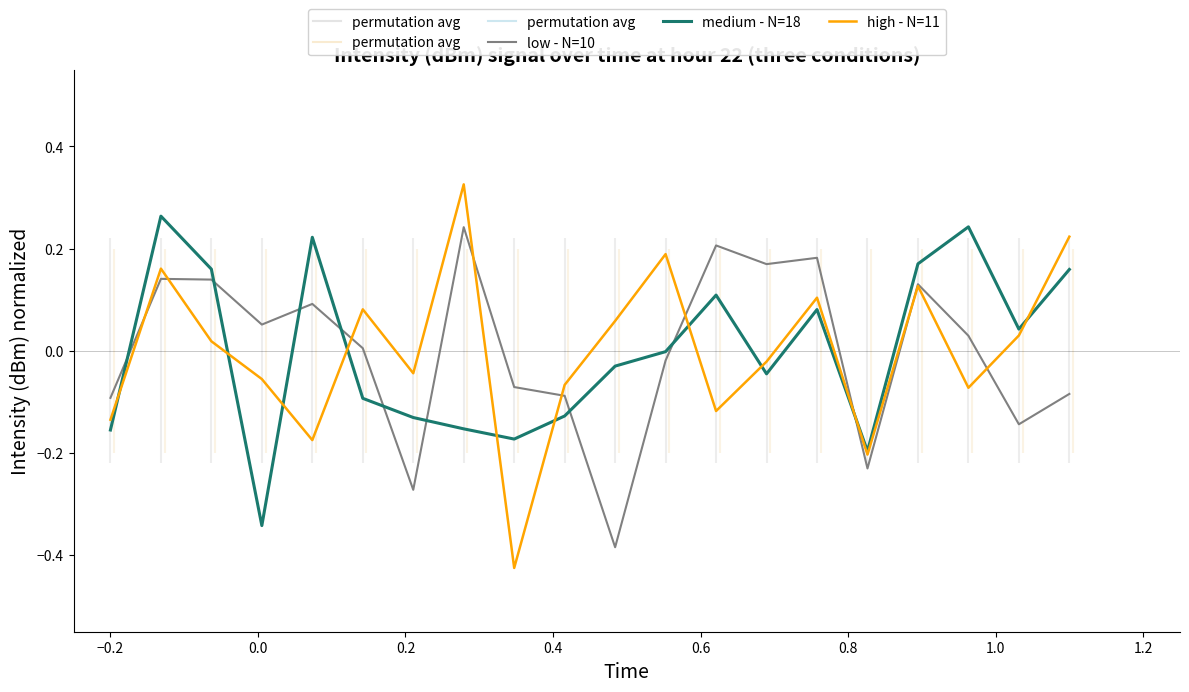

What are all the series names shown in the legend?

low - N=10, medium - N=18, high - N=11